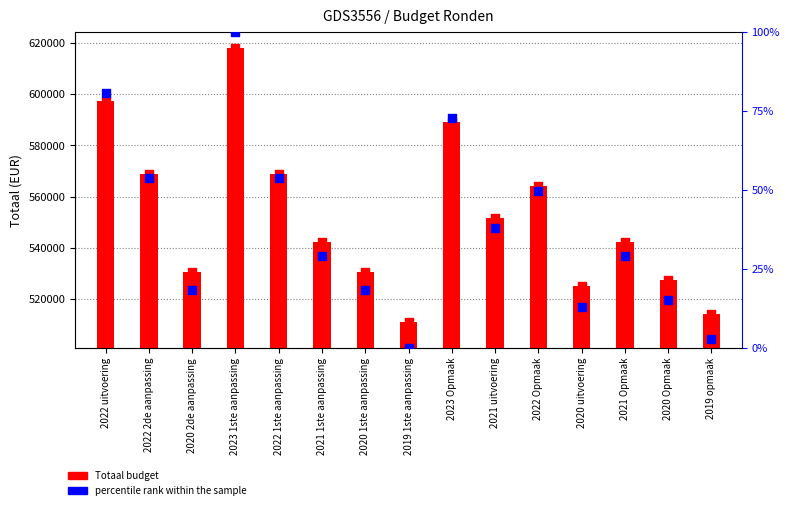

Which series reaches the minimum Y coordinate?

percentile rank within the sample